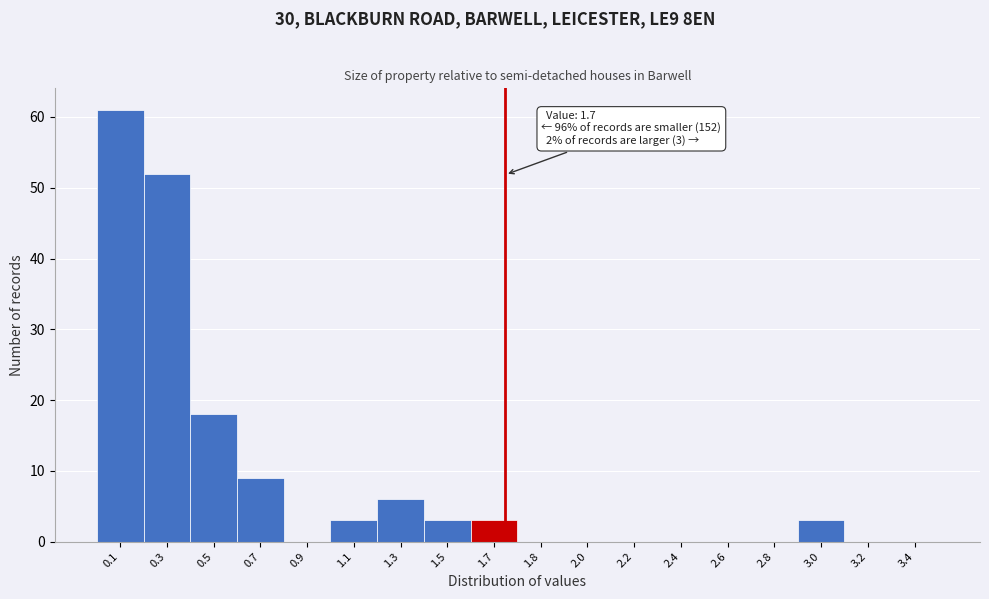

Reading left to right, what are all the values shown in this chart?

0.1=61	0.3=52	0.5=18	0.7=9	0.9=0	1.1=3	1.3=6	1.5=3	1.7=3	1.8=0	2.0=0	2.2=0	2.4=0	2.6=0	2.8=0	3.0=3	3.2=0	3.4=0